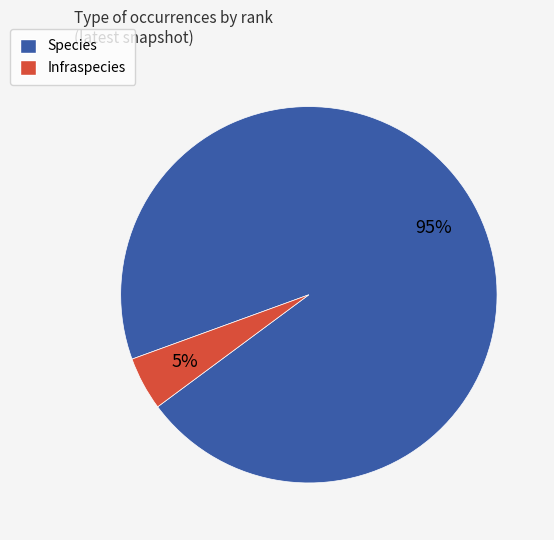

To the nearest percent, what is the average slice percentage?

50%